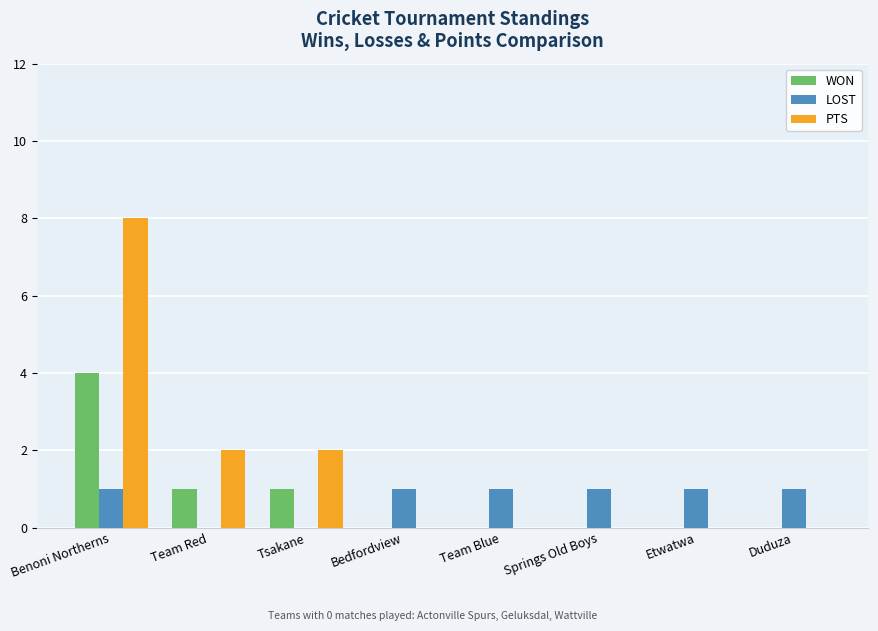

How many series are shown in this chart?

3